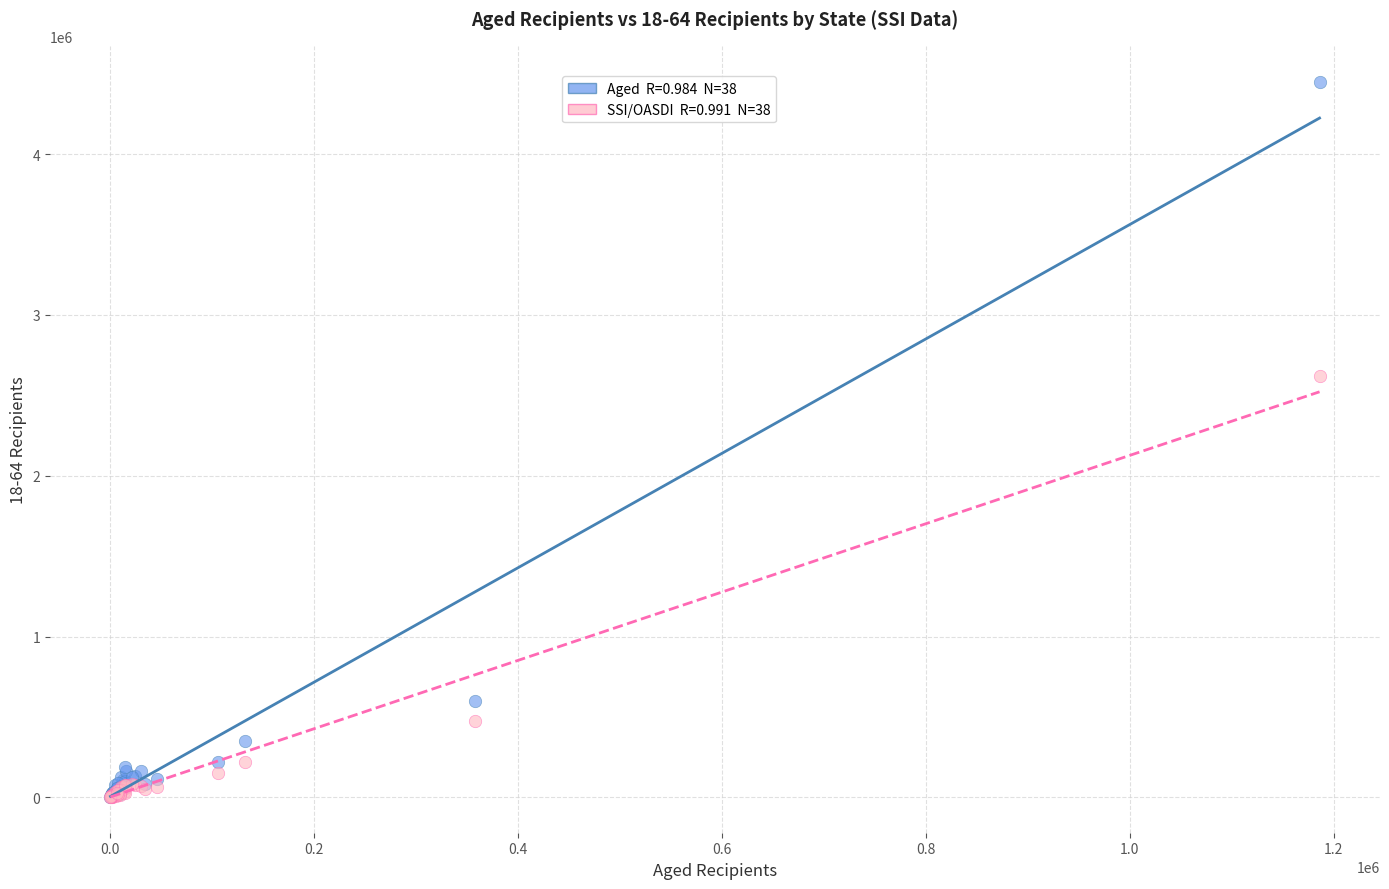

Across all series, what Y value is closest to 2227376?

2621649